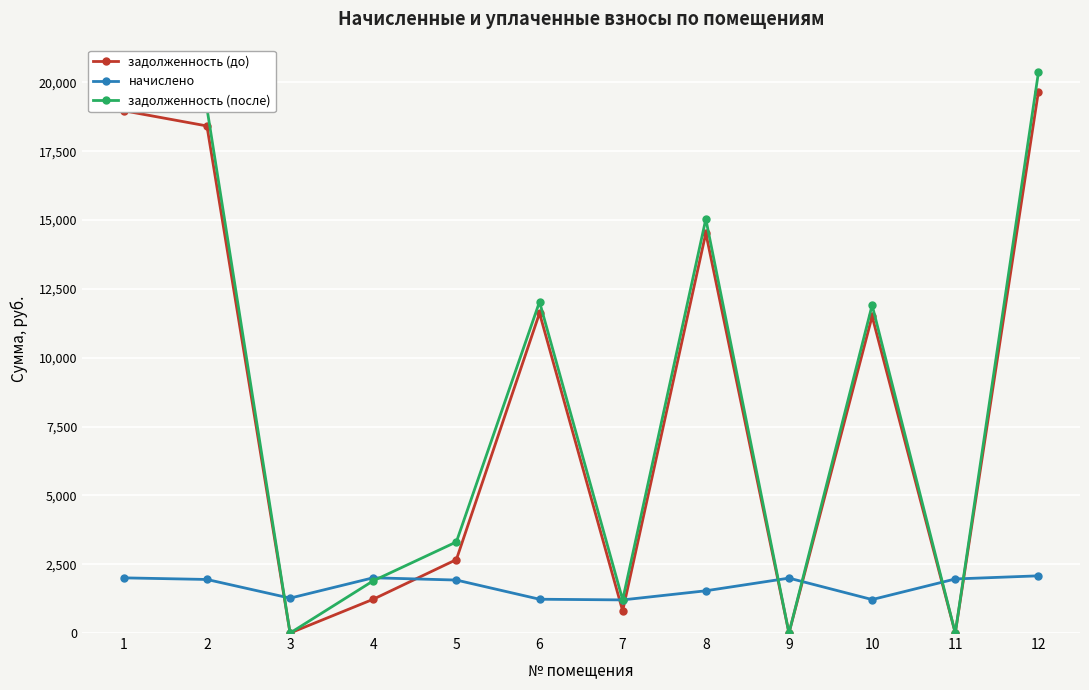

Where does the задолженность (до) series first go above 11505?

1